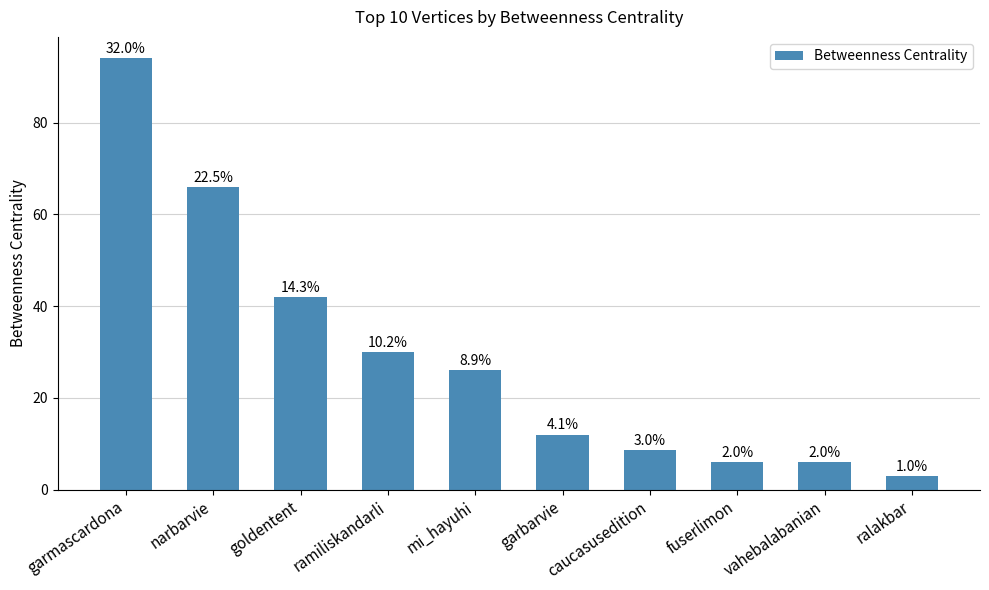

What is the minimum value shown in the chart?

3.0